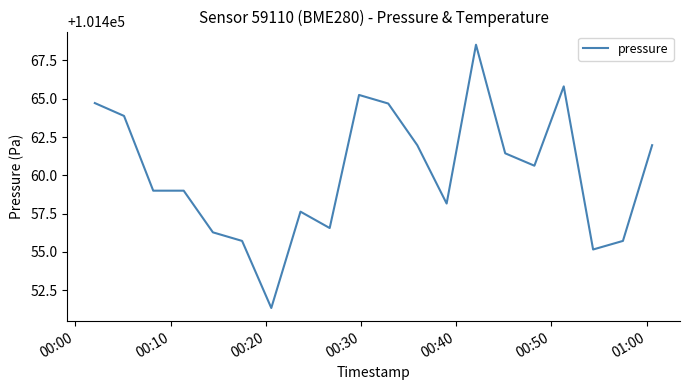

What is the smallest value displayed?

101451.3